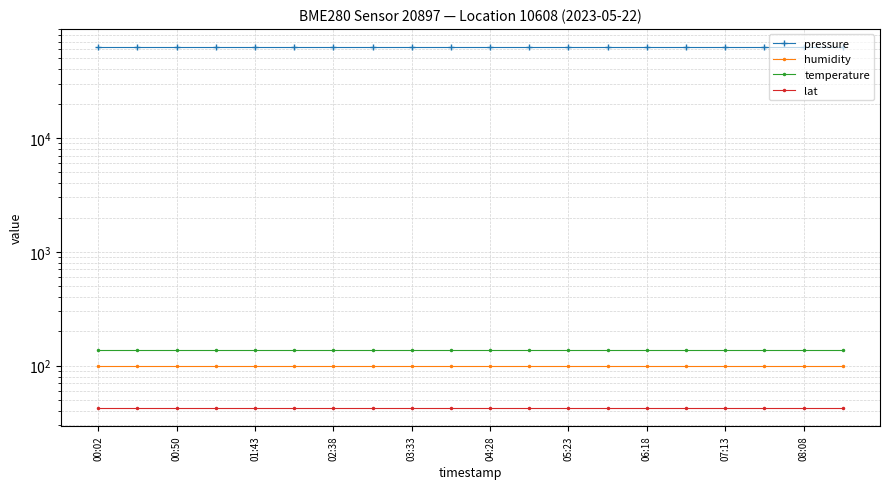

How many data points does each series have?

20